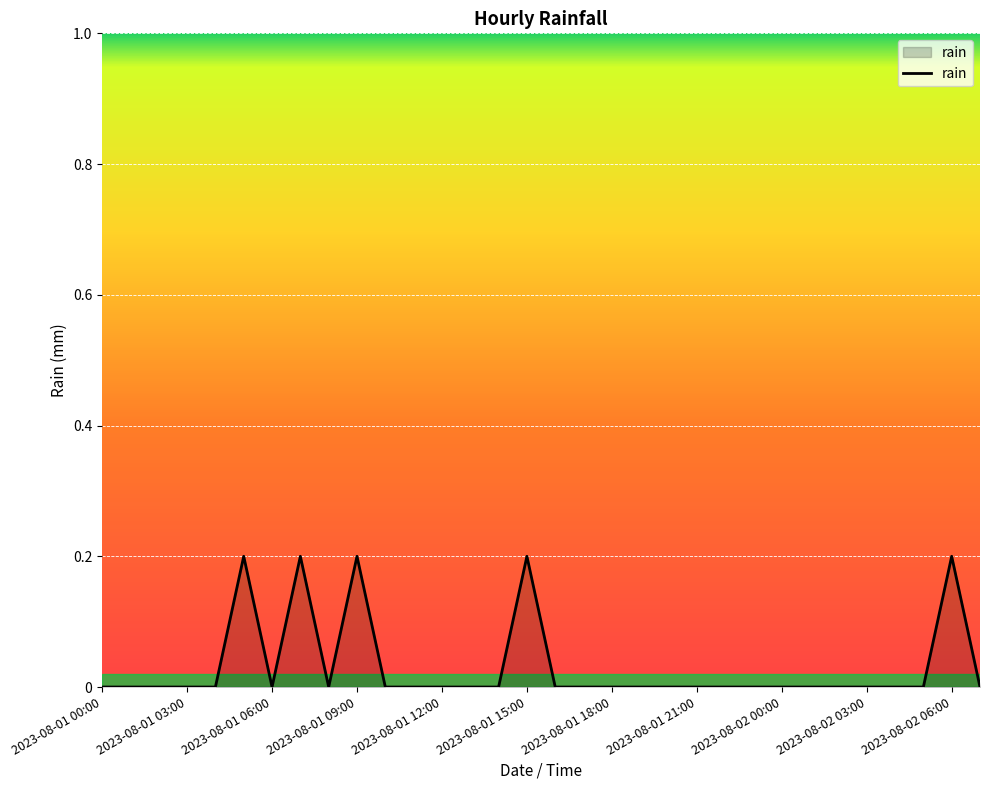

Where is the data nearest to the value 0?

2023-08-01 00:00